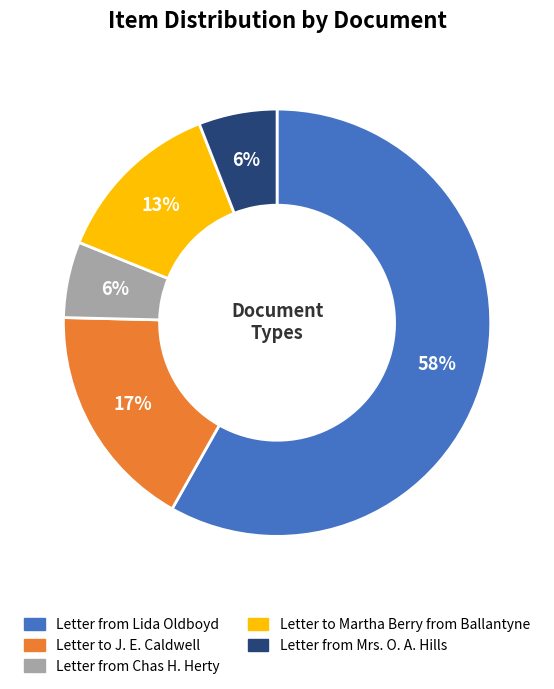

How many slices are in this pie chart?

5